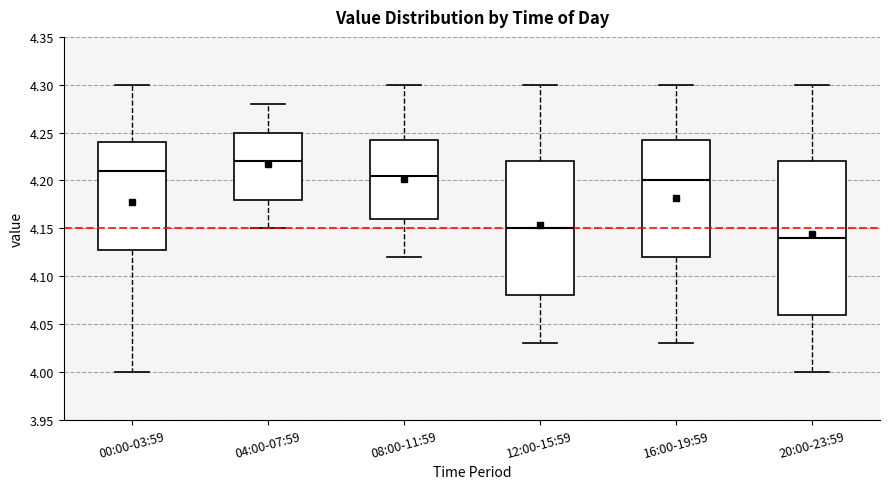

Reading left to right, transcribe this box plot: for each box, give where its median line is, the range the box spans, and where its two whiskers end, as read against the y-axis. The values are not printed on the chart, so give them approximately, as read against the axis.

00:00-03:59: median 4.210, box 4.130 to 4.240, whiskers 4.000 to 4.300
04:00-07:59: median 4.220, box 4.180 to 4.250, whiskers 4.150 to 4.280
08:00-11:59: median 4.205, box 4.160 to 4.245, whiskers 4.120 to 4.300
12:00-15:59: median 4.150, box 4.080 to 4.220, whiskers 4.030 to 4.300
16:00-19:59: median 4.200, box 4.120 to 4.245, whiskers 4.030 to 4.300
20:00-23:59: median 4.140, box 4.060 to 4.220, whiskers 4.000 to 4.300